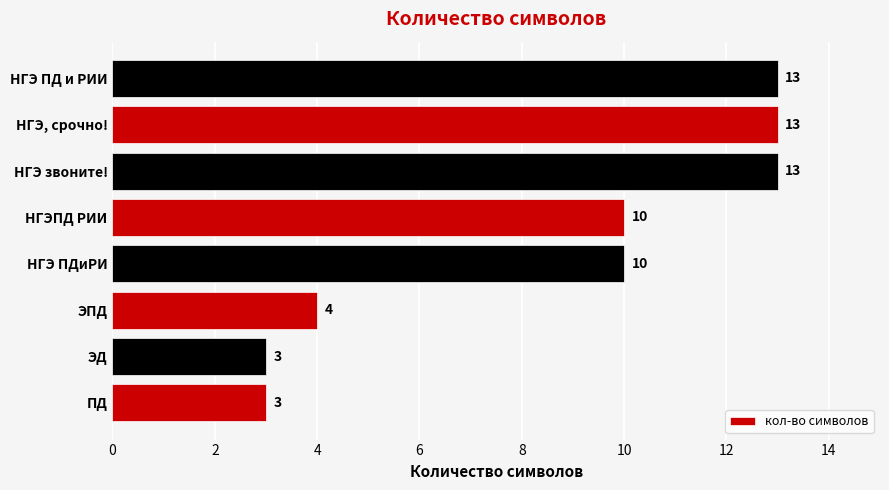

The chart shows a value of 3 at НГЭПД РИИ. True or false?

False